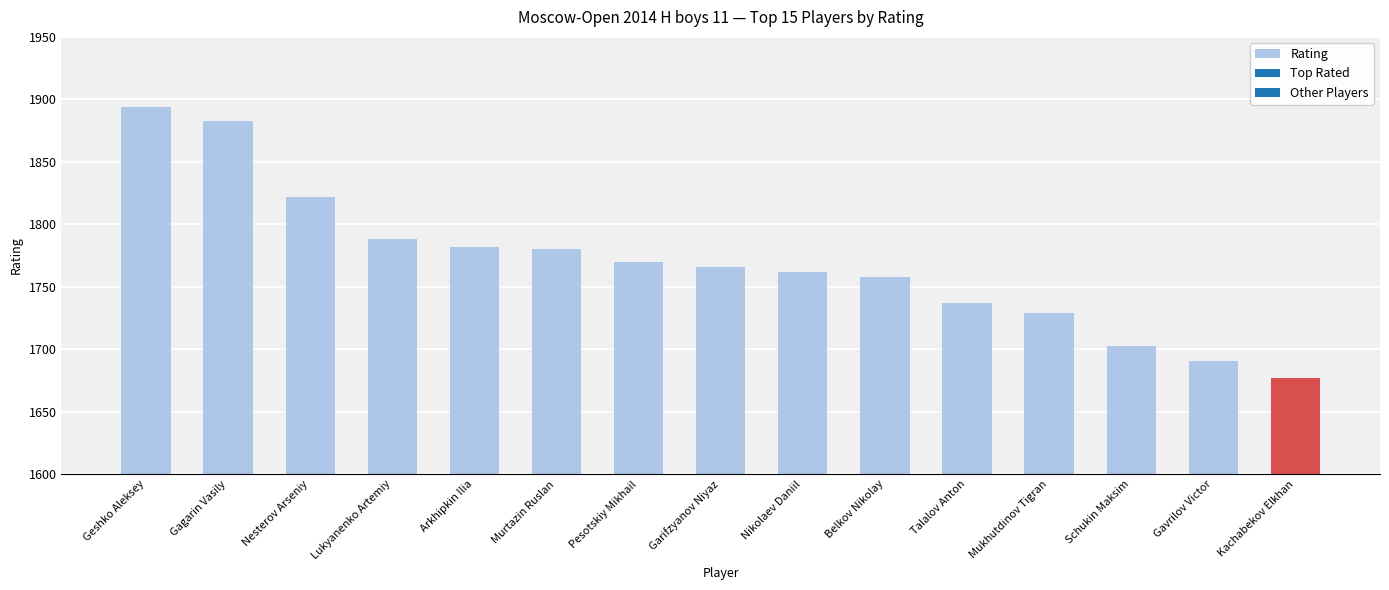

What is the label of the 14th bar from the left?

Gavrilov Victor